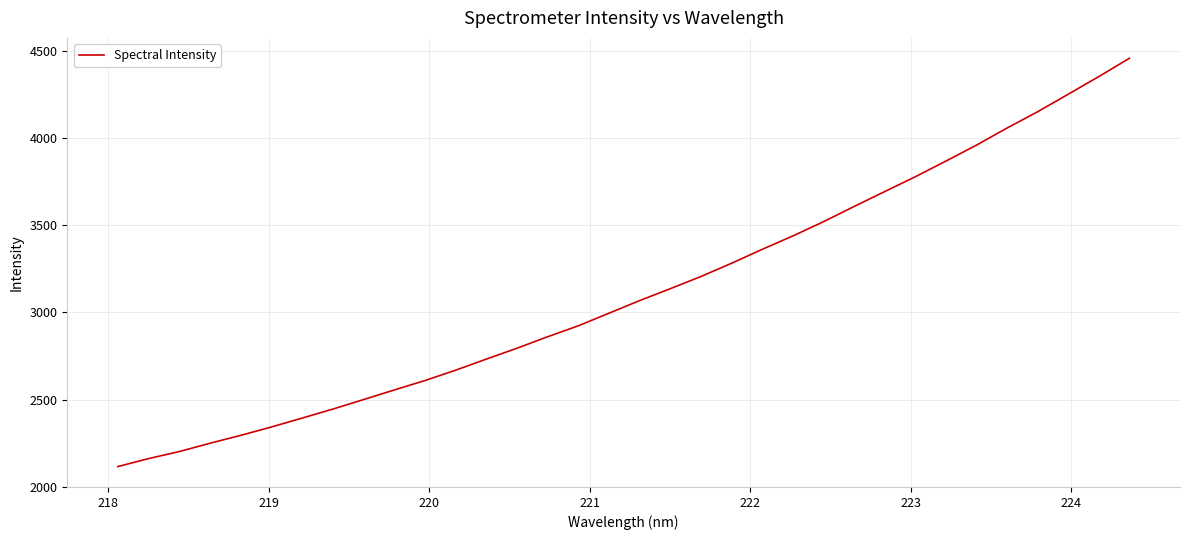

What is the difference between the maximum and minimum values?

2339.9